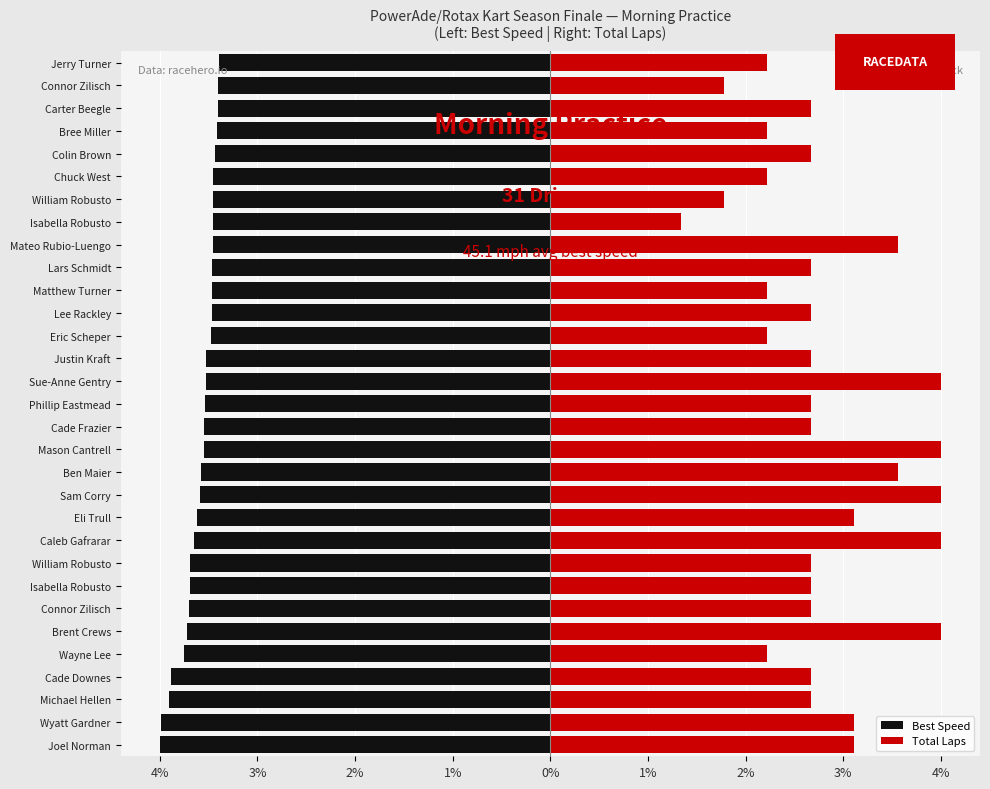

What is the value of the Best Speed bar at the 16th from the left?

-3.5